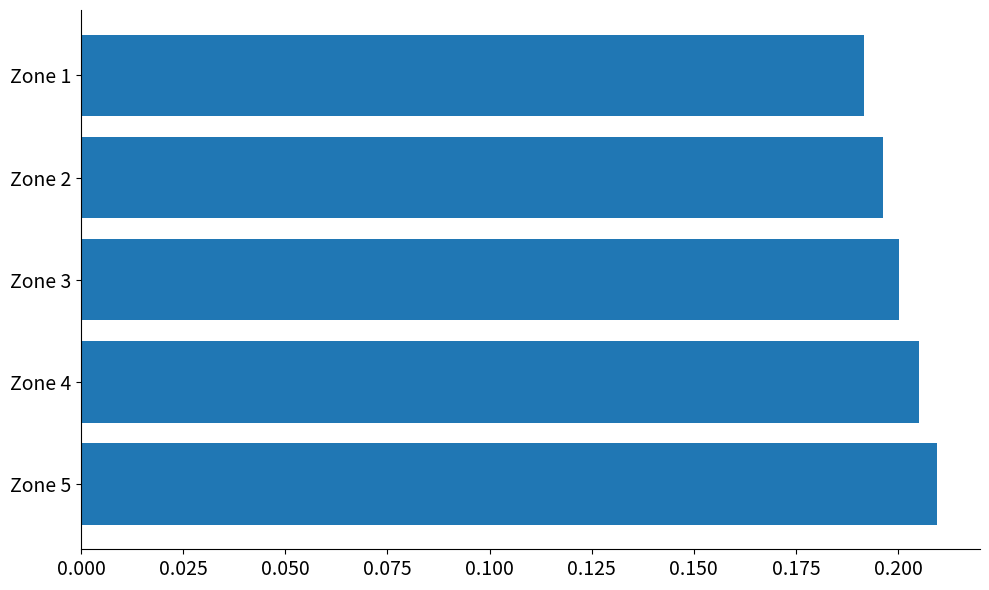

Rank the categories by value from highest to lowest.

Zone 5, Zone 4, Zone 3, Zone 2, Zone 1